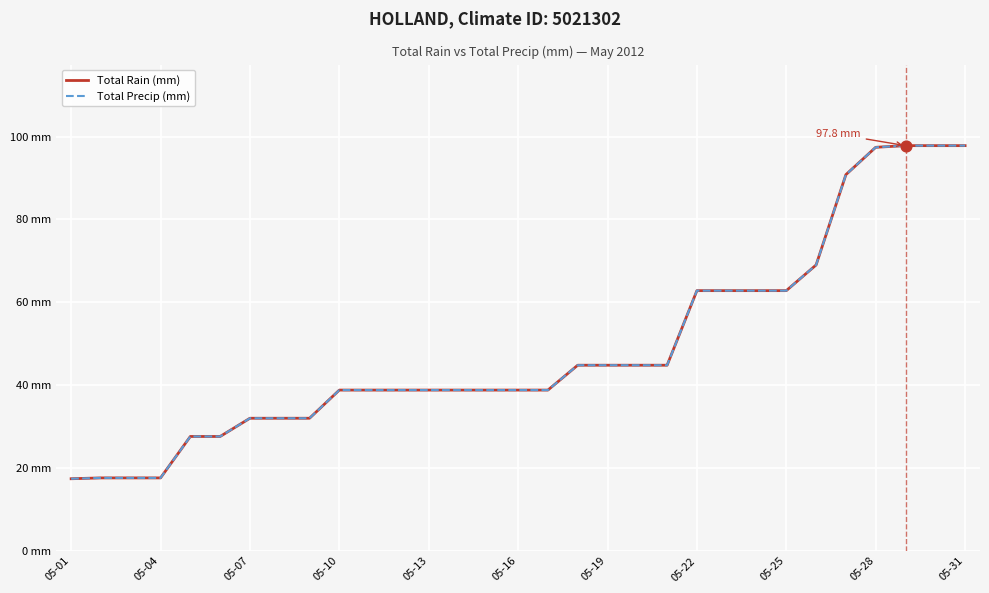

Does the chart have visible grid lines?

Yes